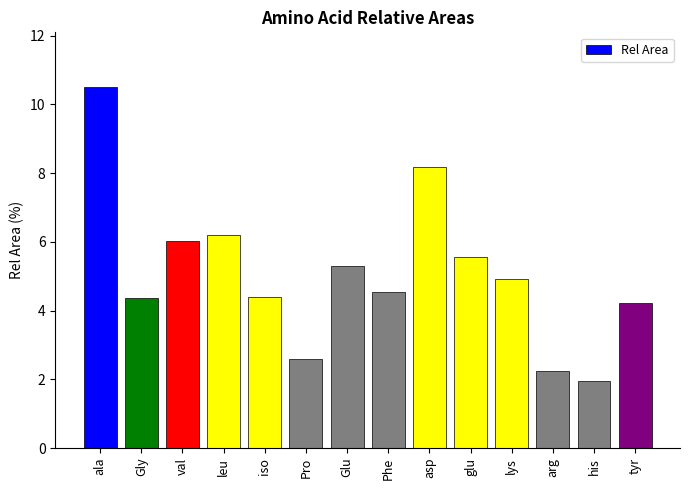

Which has a higher value, leu or glu?

leu